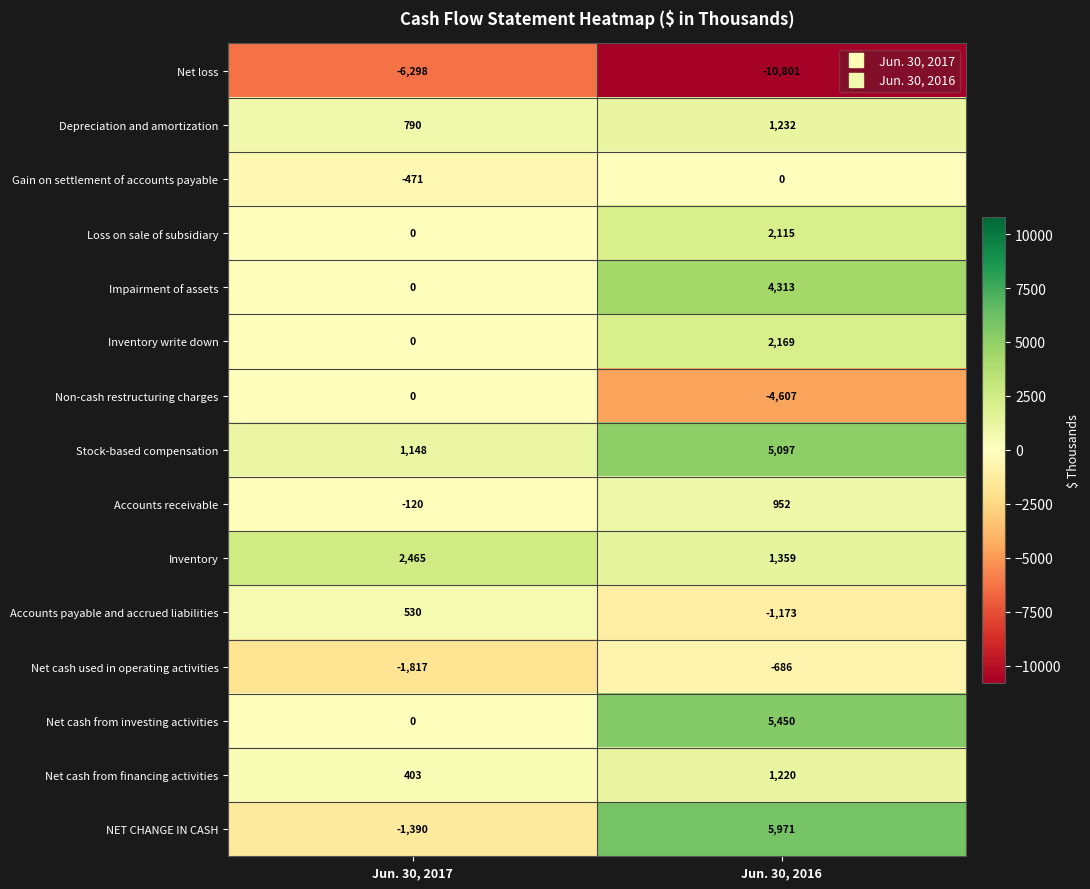

What is the spread (max minus min) of values at Jun. 30, 2017?

8763